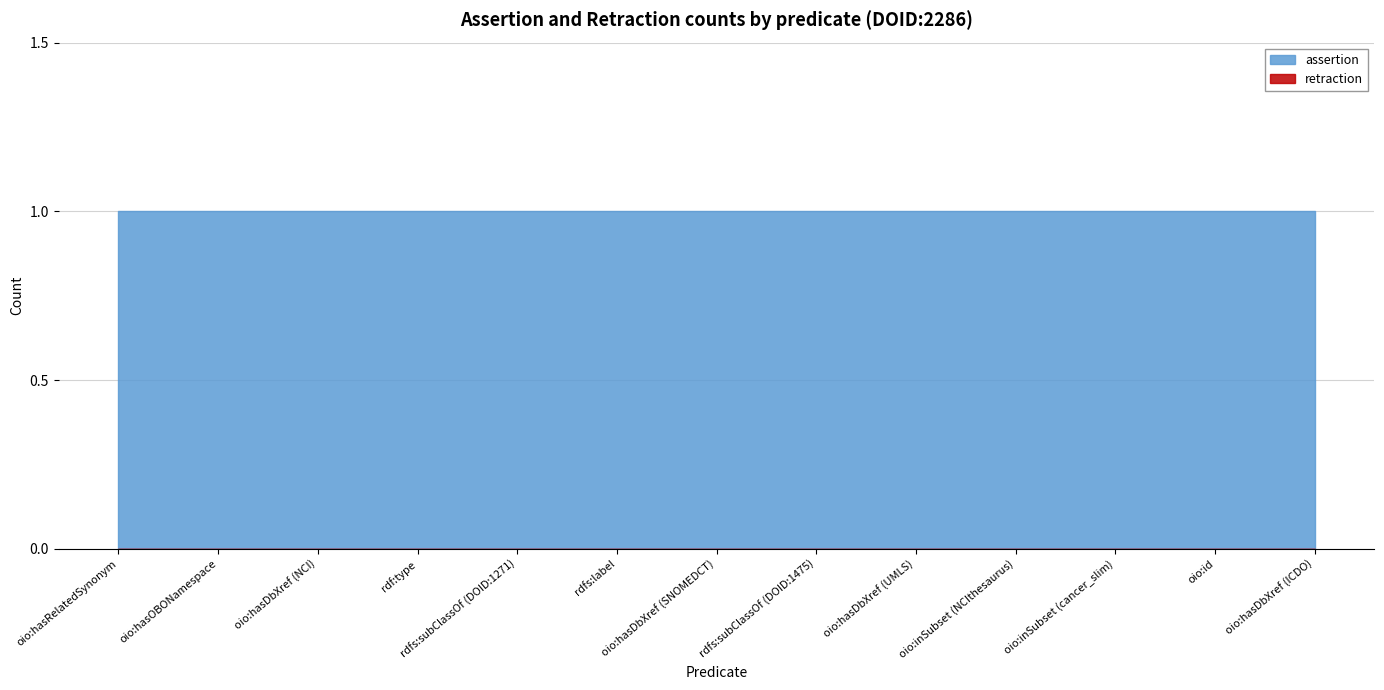

Which series changed the most between rdf:type and rdfs:label?

assertion